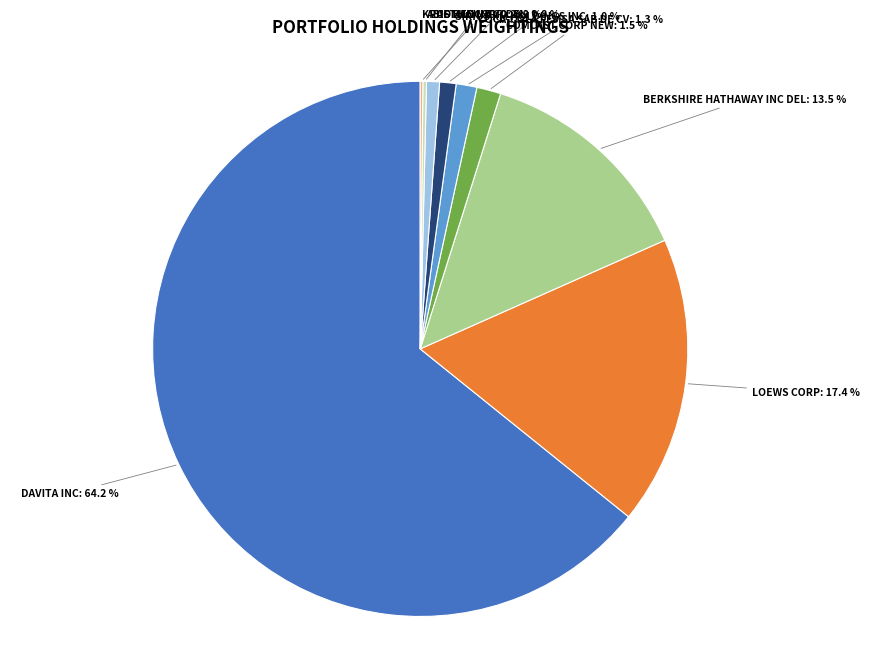

True or false: DAVITA INC accounts for 74% of the total.

False